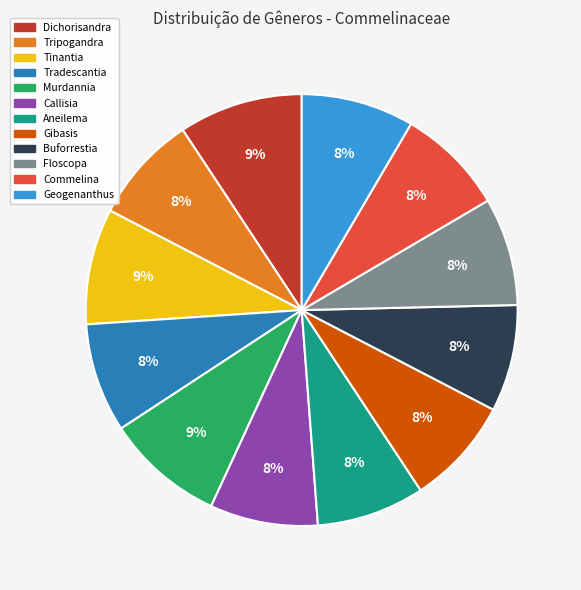

Is it true that Floscopa is 8% of the pie?

True